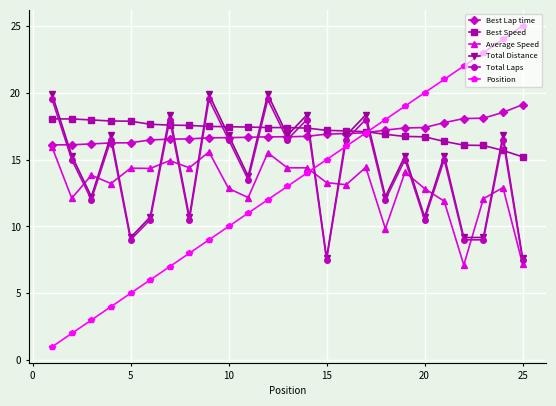

What is the greatest value displayed?

25.0